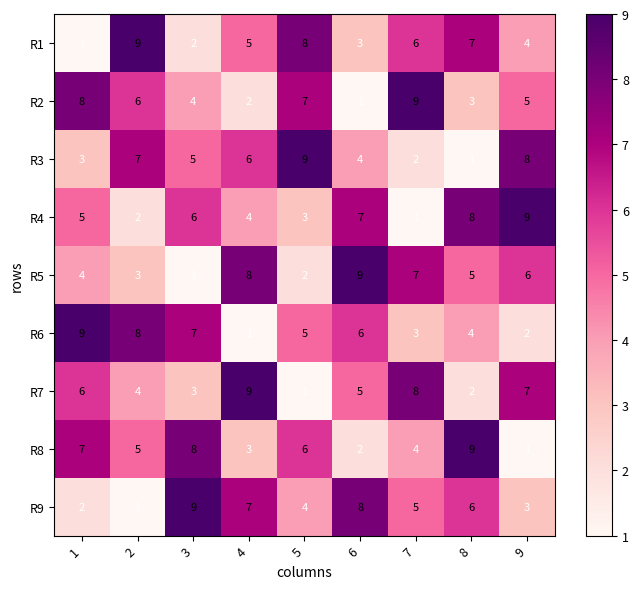

Which series changed the most between 1 and 9?

R6